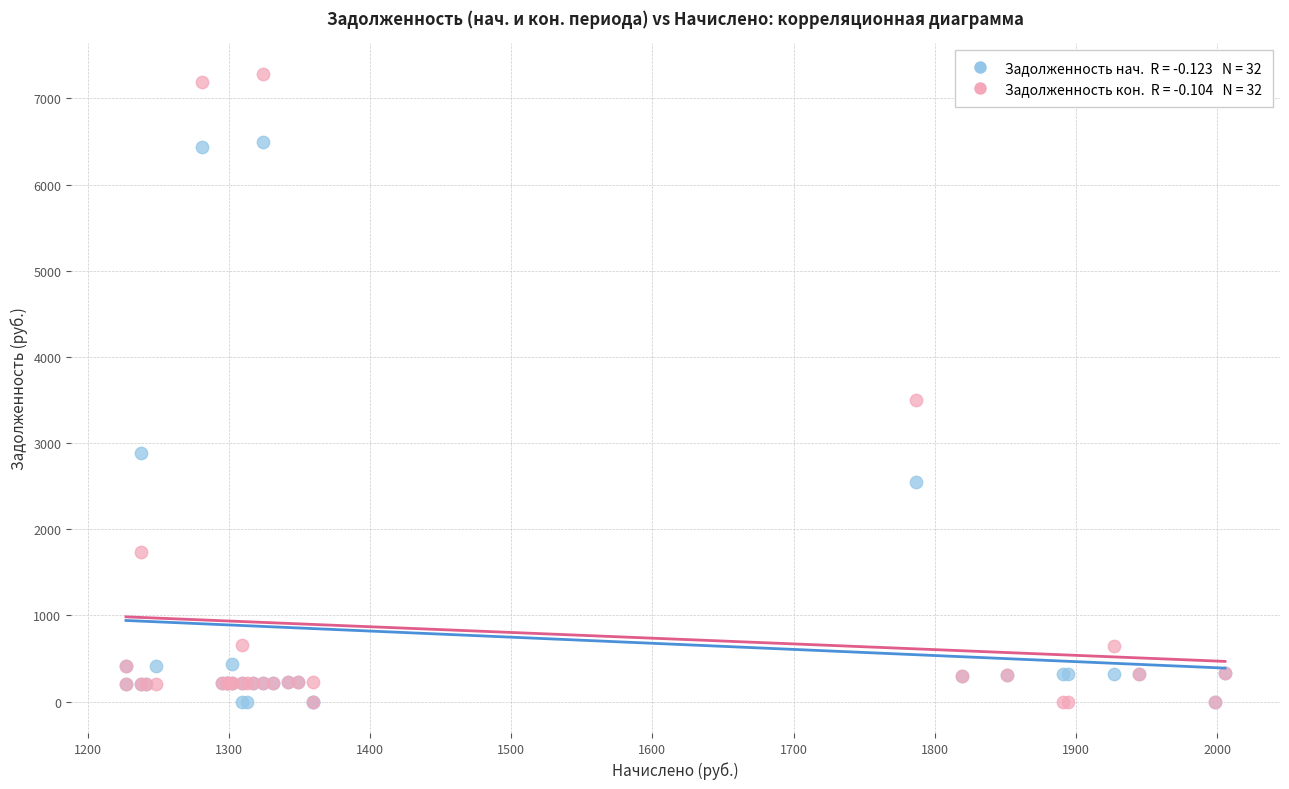

Across all series, what Y value is closest to 3639?

3500.8